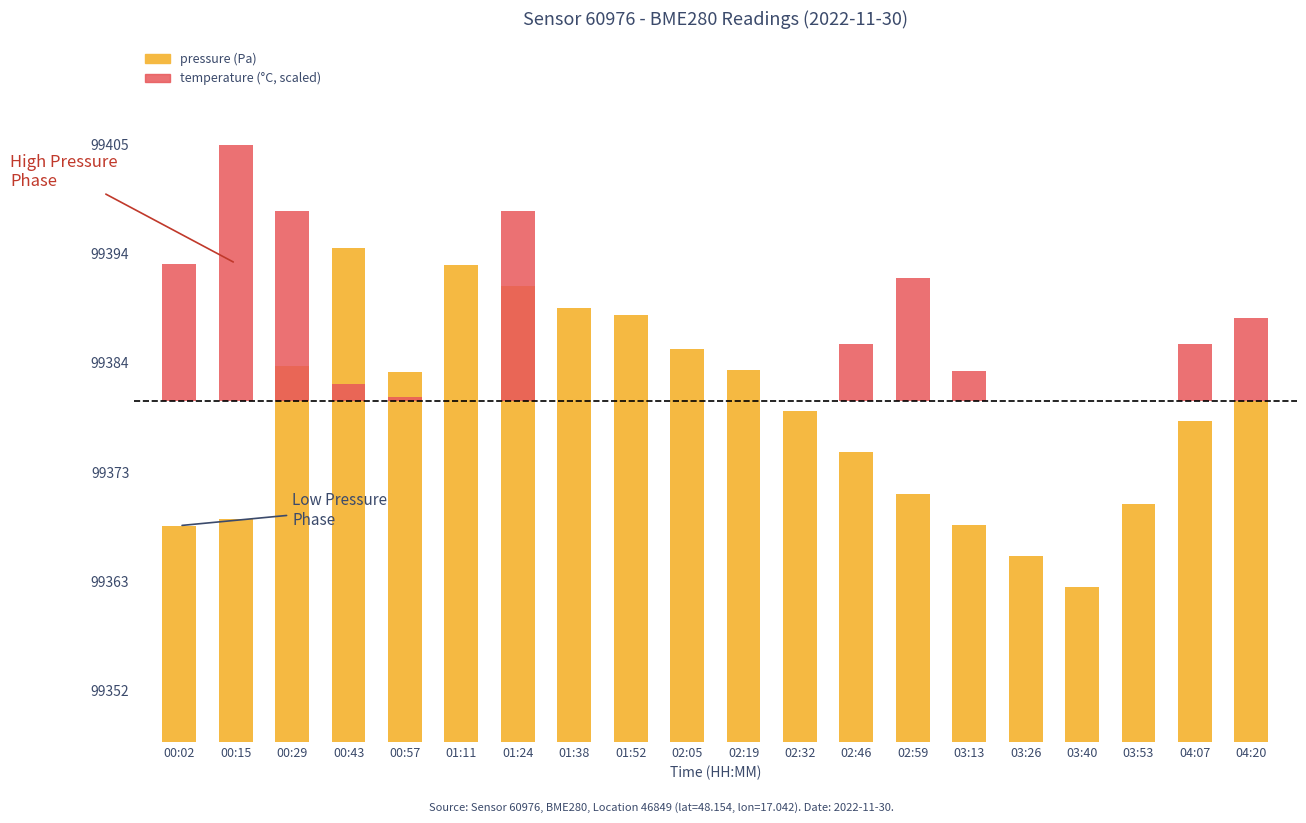

How many categories are shown in the chart?

20